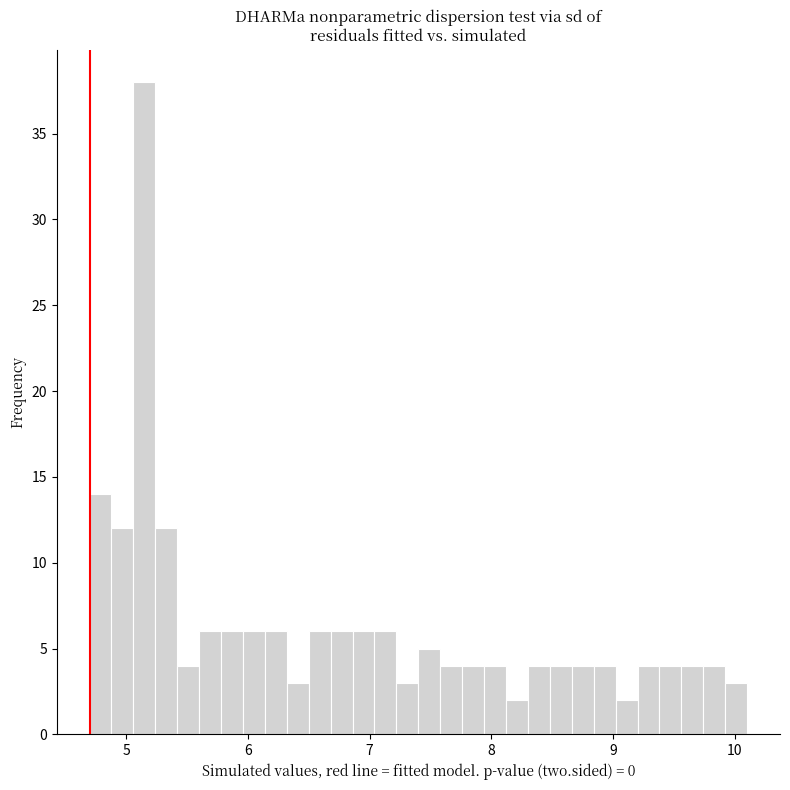

Around what value on the x-axis is the tallest bar? Give the approximate position of its centre, as read against the axis.

5.2